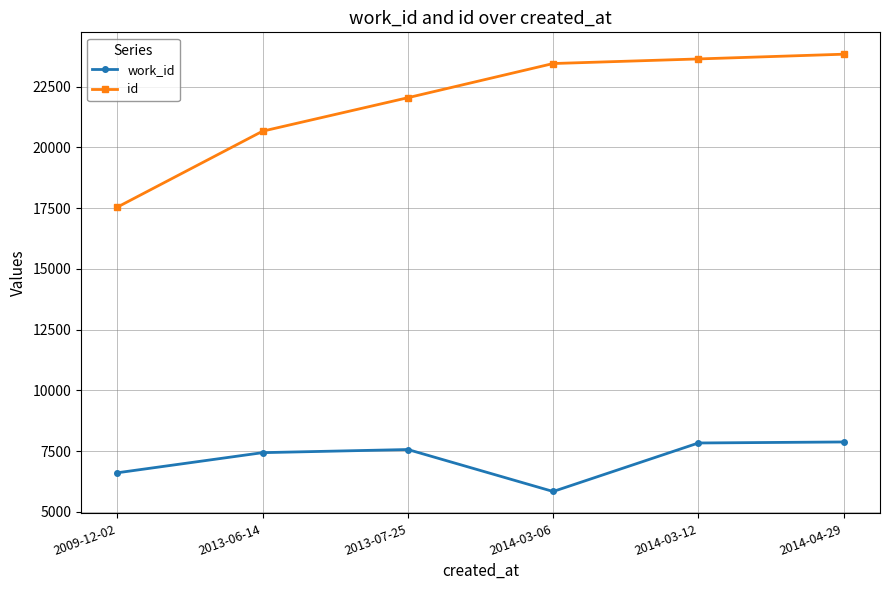

What is the smallest value displayed?

5841